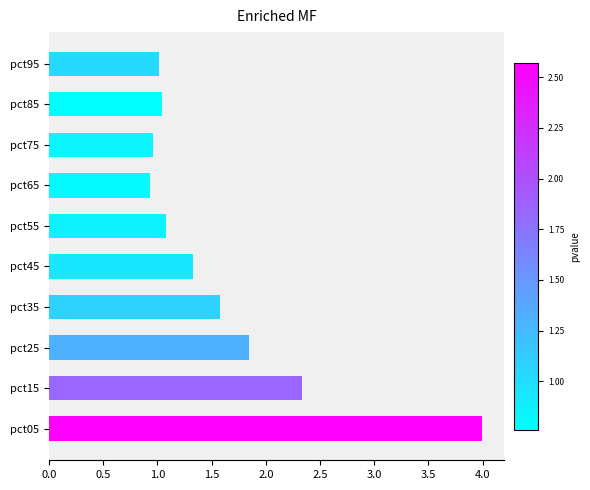

Between pct15 and pct85, which is larger?

pct15